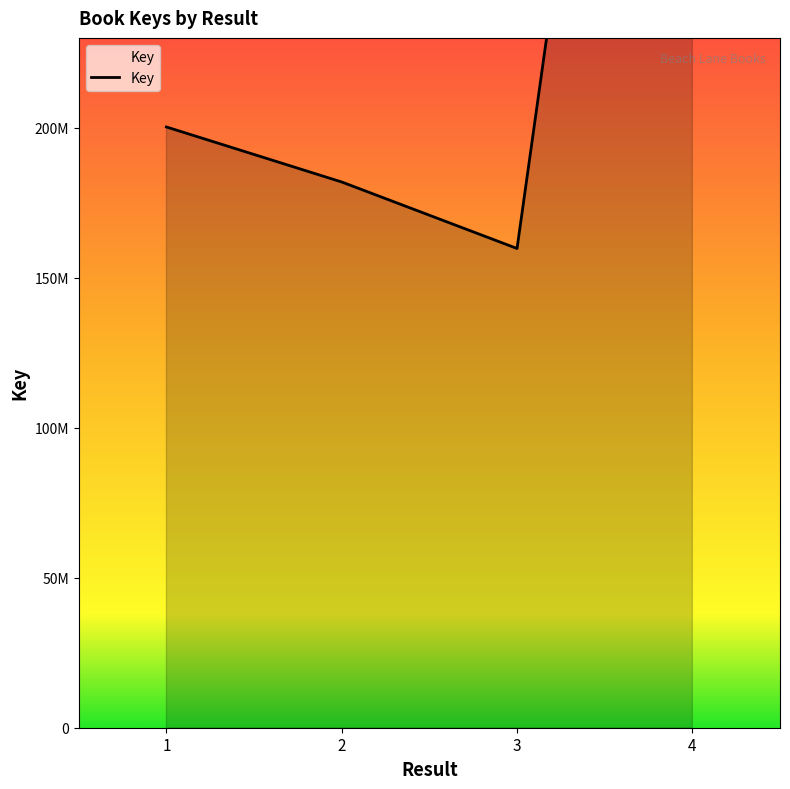

The chart shows a value of 576082165 at 4. True or false?

True